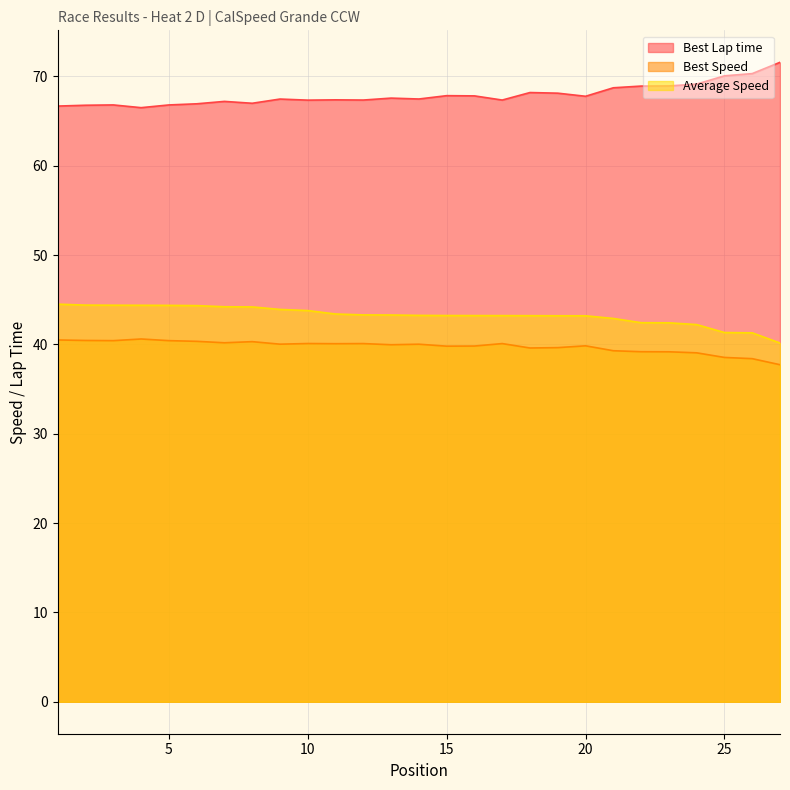

Which series has the largest total across all categories?

Best Lap time